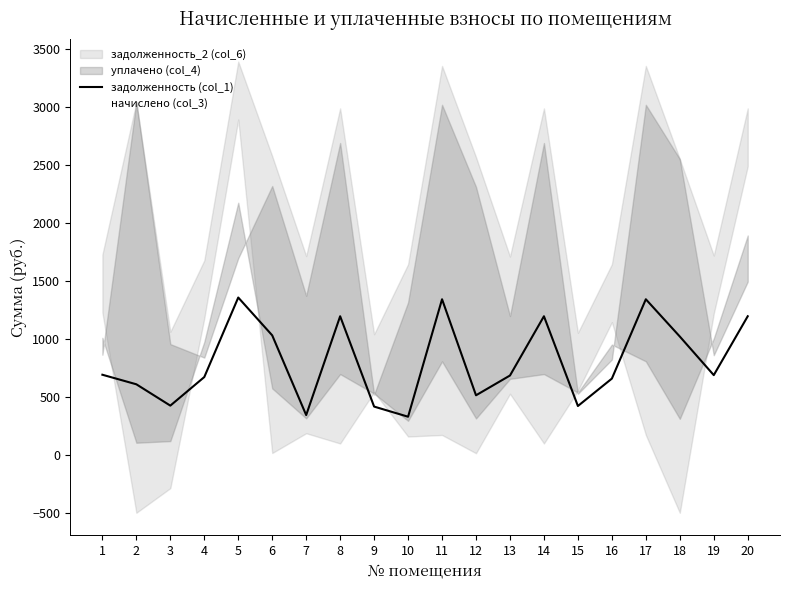

Which label corresponds to the largest value in the chart?

5